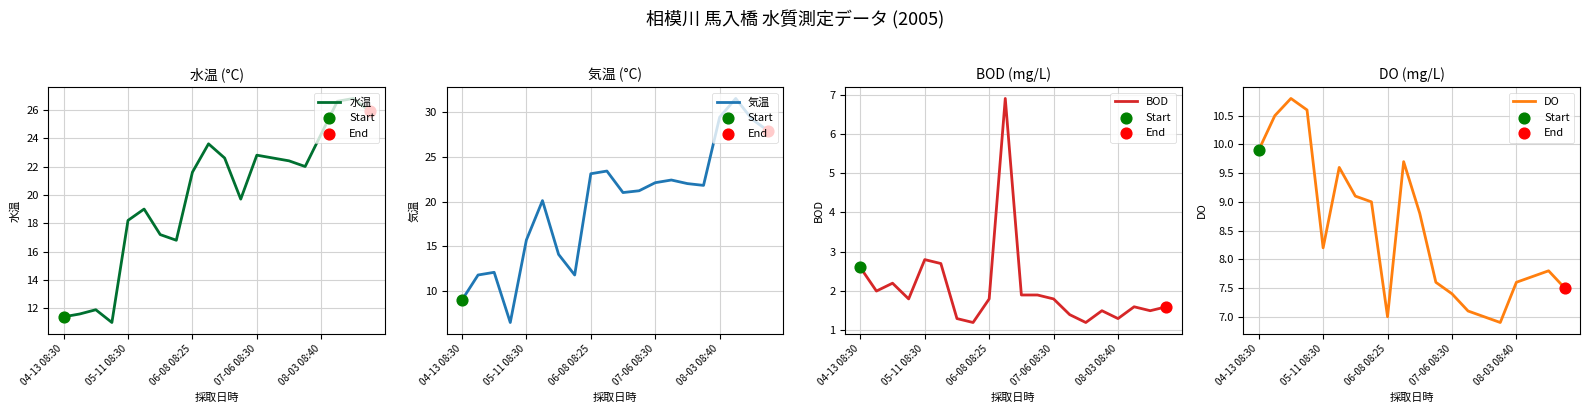

Which series has the largest total across all categories?

水温